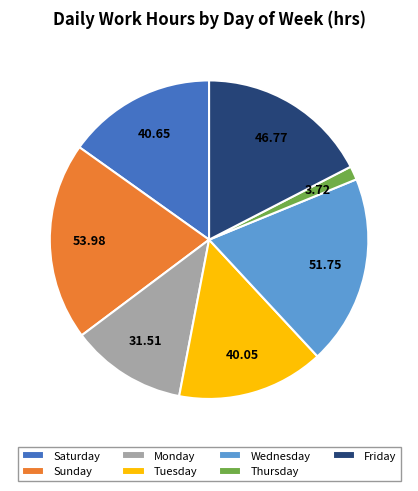

Approximately how many times larger is the value at Sunday compared to Tuesday?

1.3